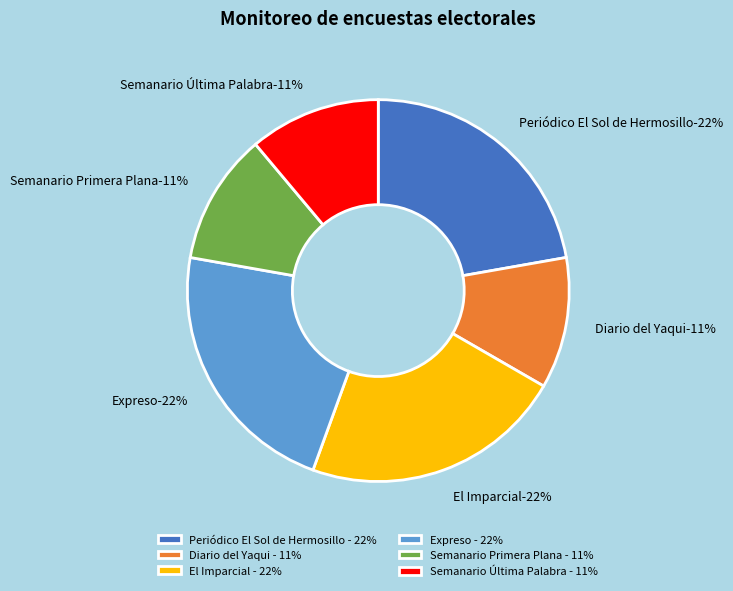

Does El Imparcial represent more than half of the total?

No